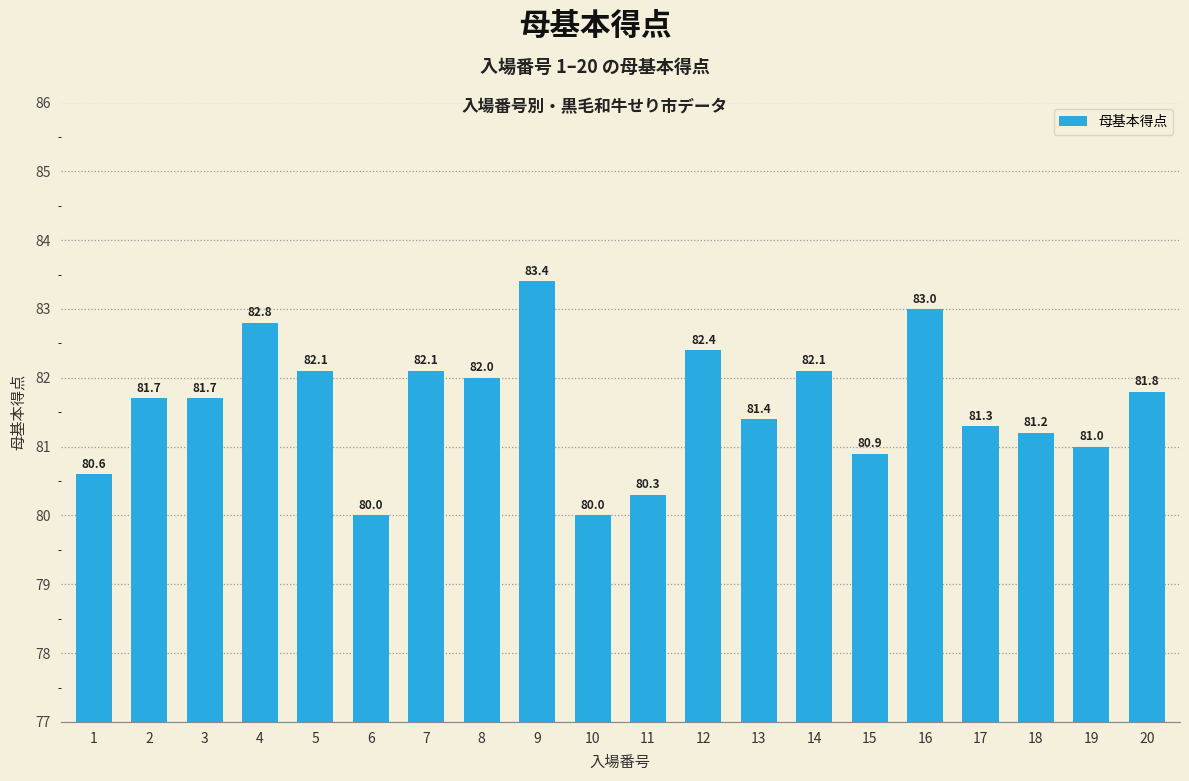

Does the chart contain any negative values?

No